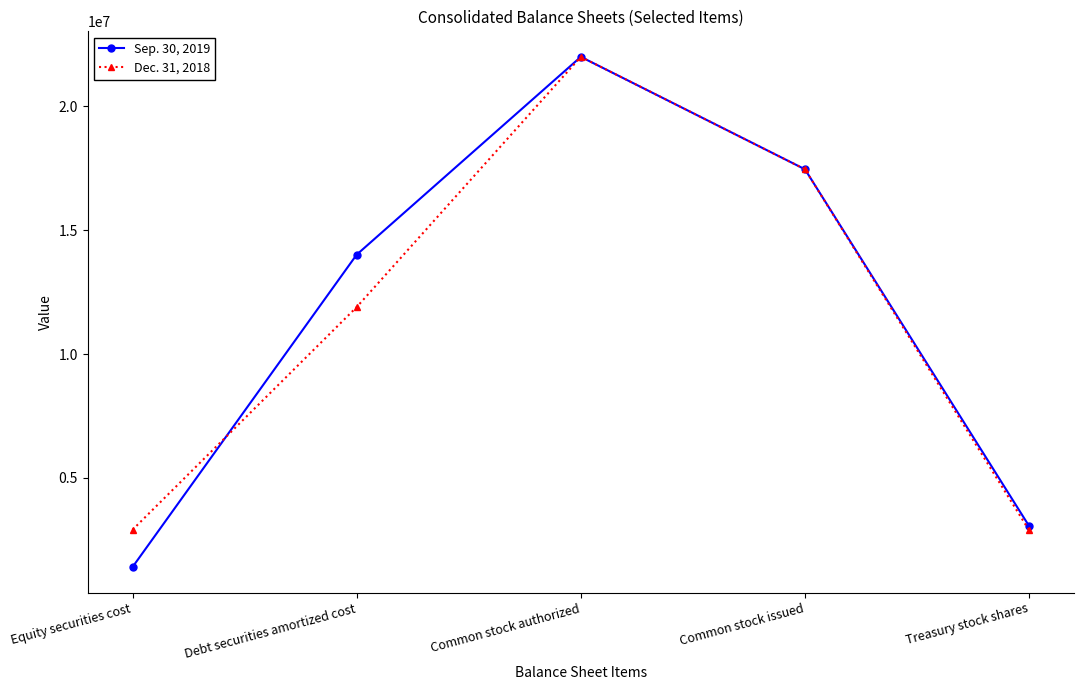

The Dec. 31, 2018 series shows 17459961 at Common stock issued. True or false?

True